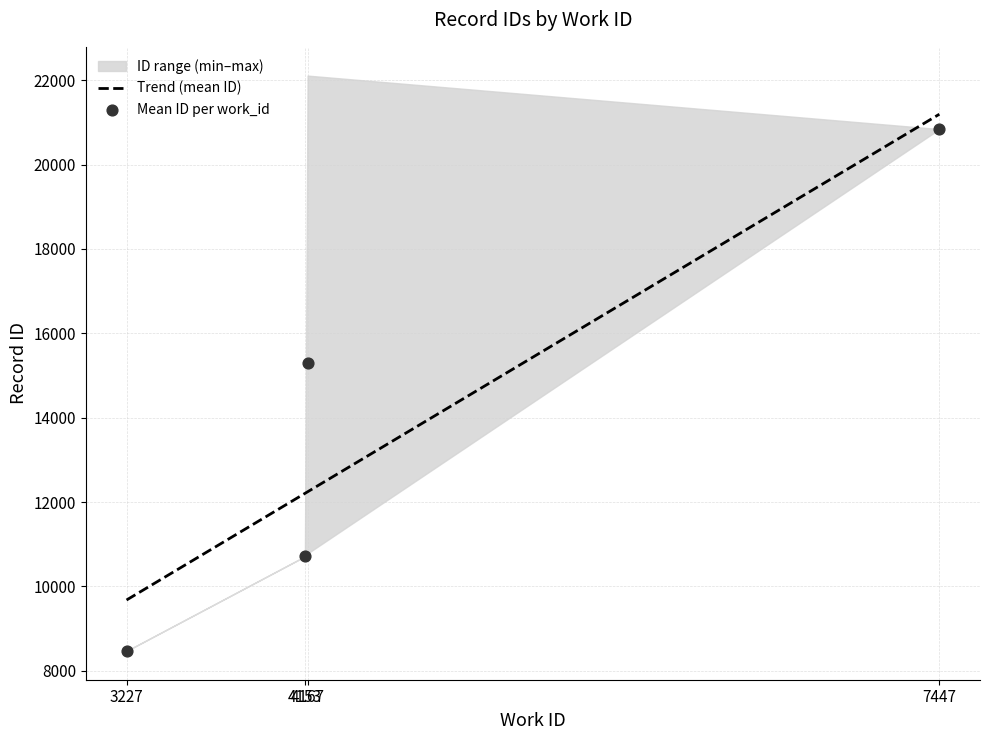

Which has a higher value, 4153 or 4153?

4153